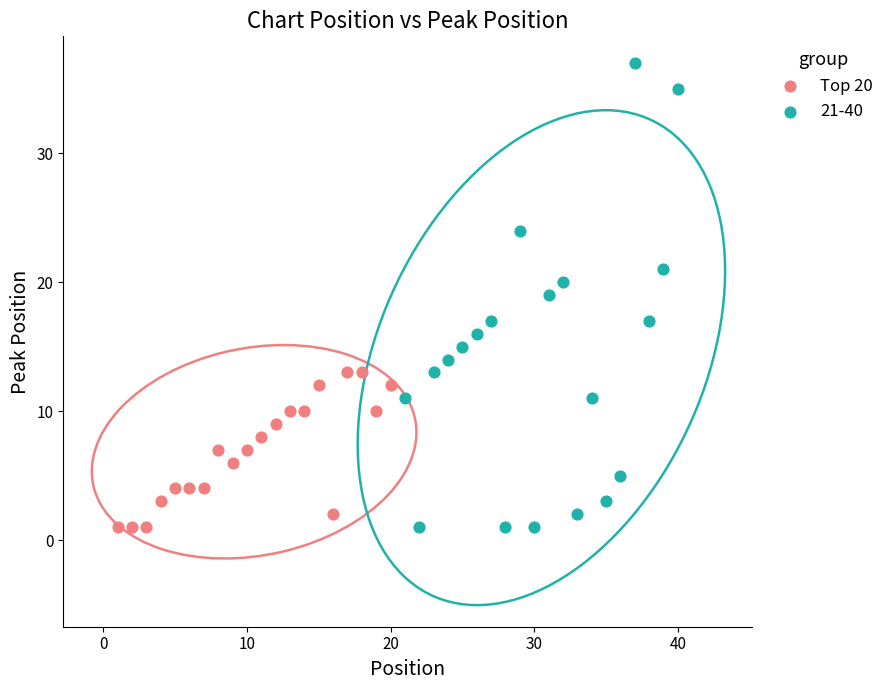

Which series has the widest spread of Y values?

21-40